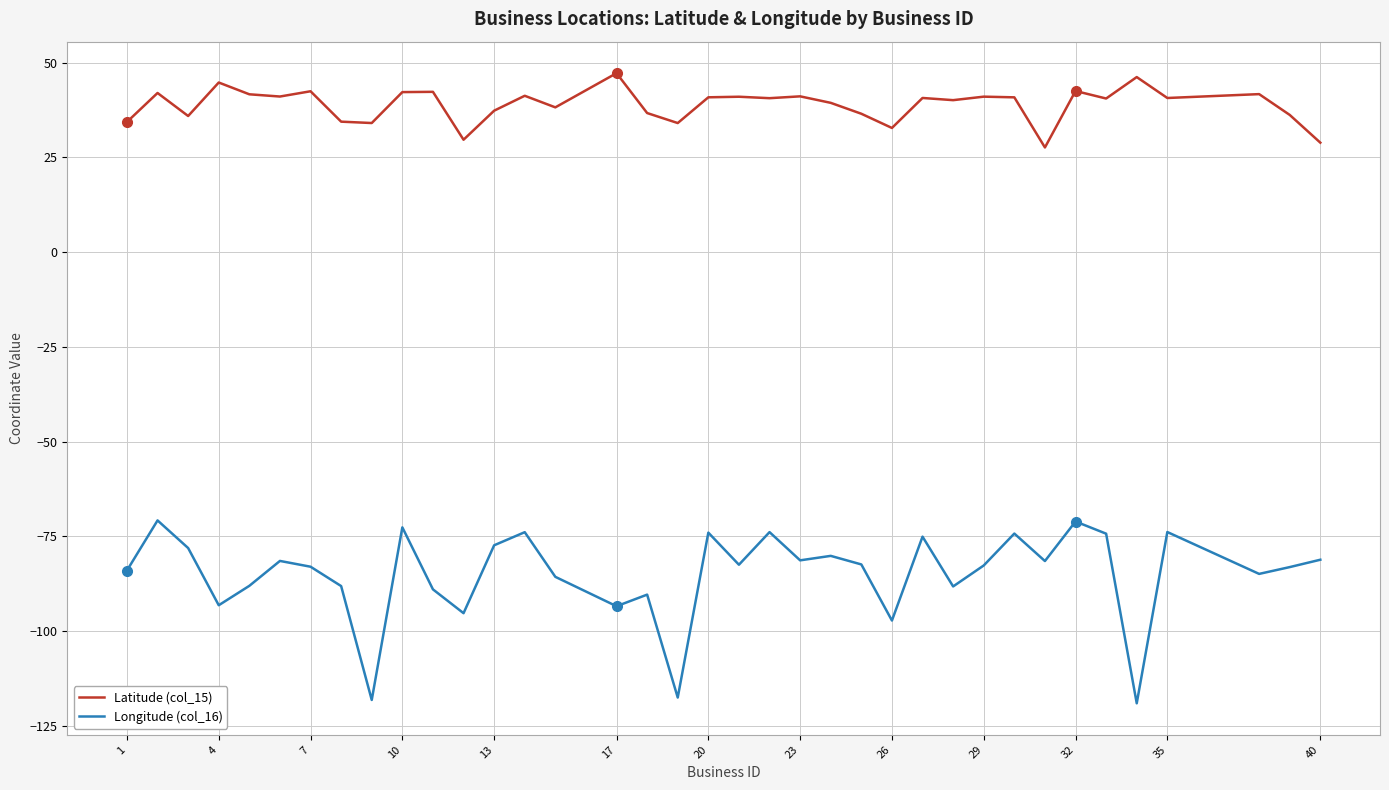

List the series in order of their peak value, highest first.

Latitude (col_15), Longitude (col_16)